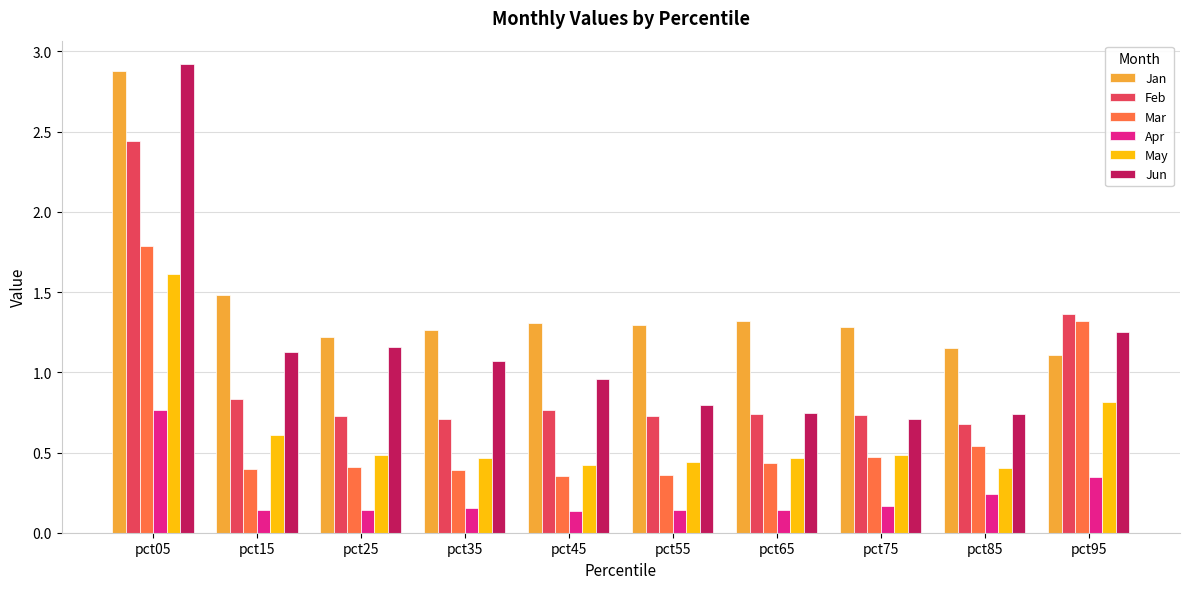

At which label does Apr reach its peak?

pct05